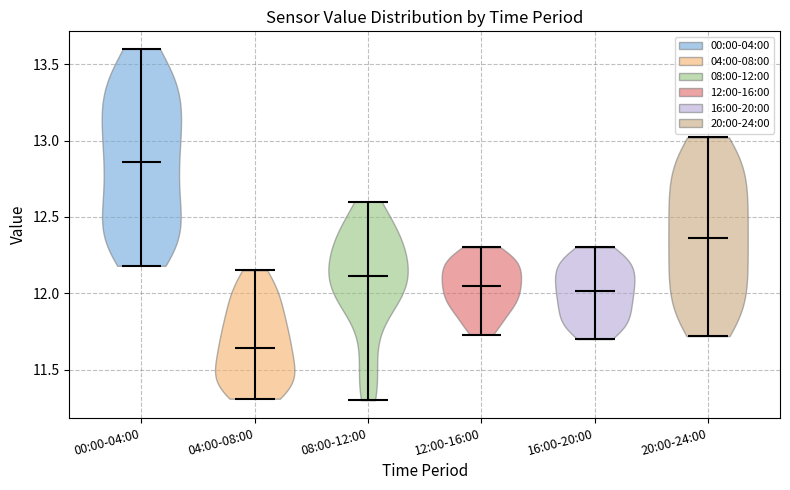

Reading left to right, read every violin against the y-axis: where its median line is, and the lowest and highest points it reaches. The values are not printed on the chart, so give them approximately, as read against the axis.

00:00-04:00: median line 12.85, lowest point 12.20, highest point 13.60
04:00-08:00: median line 11.65, lowest point 11.30, highest point 12.15
08:00-12:00: median line 12.10, lowest point 11.30, highest point 12.60
12:00-16:00: median line 12.05, lowest point 11.75, highest point 12.30
16:00-20:00: median line 12.00, lowest point 11.70, highest point 12.30
20:00-24:00: median line 12.35, lowest point 11.70, highest point 13.00